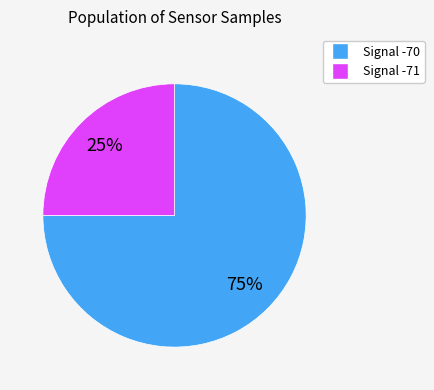

Is there any slice that represents more than half of the pie?

Yes